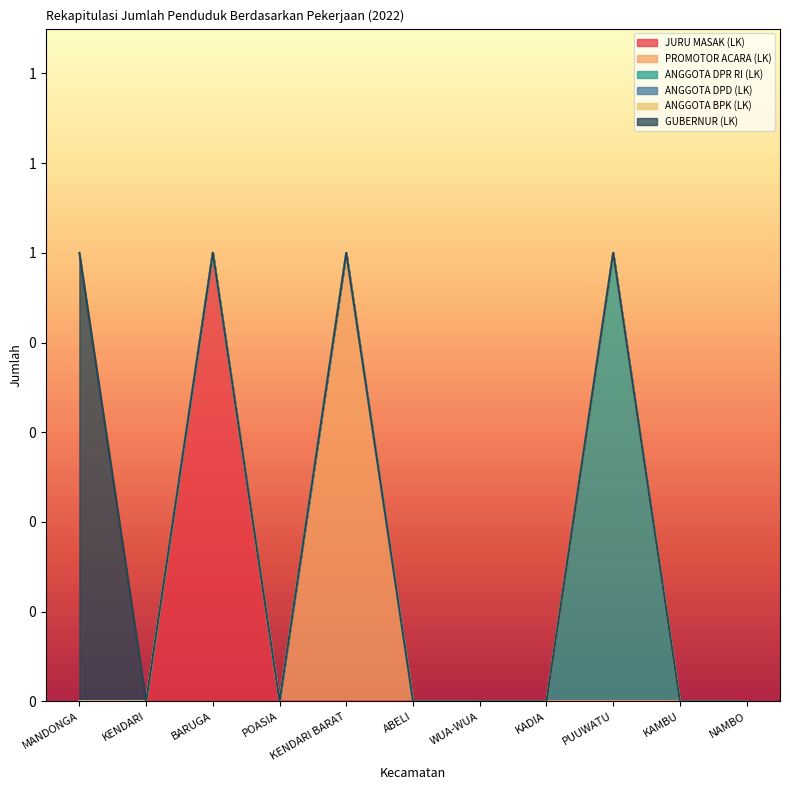

True or false: PROMOTOR ACARA (LK) and JURU MASAK (LK) intersect in this chart.

False